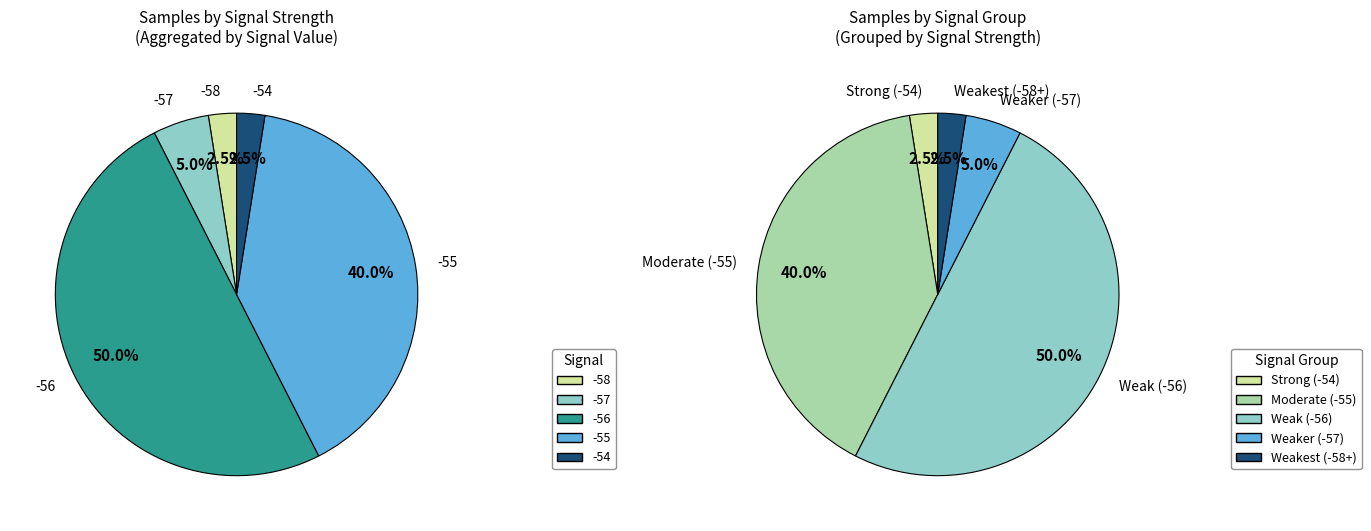

Is -55 the majority of the pie?

No